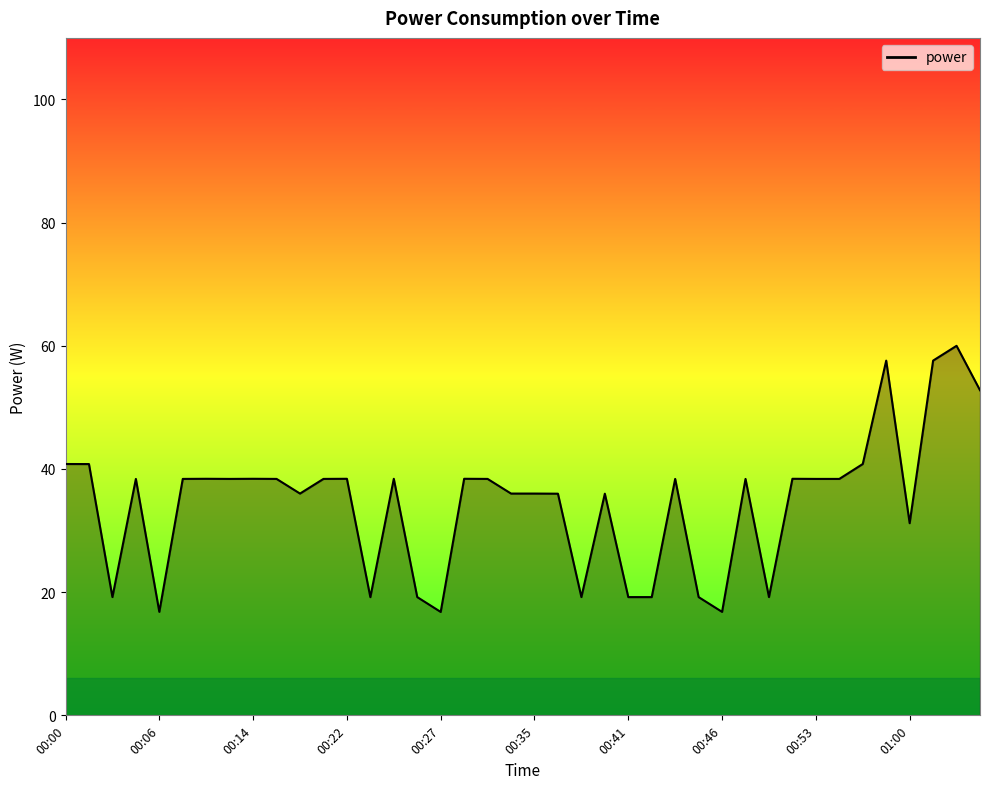

How many categories are shown in the chart?

40